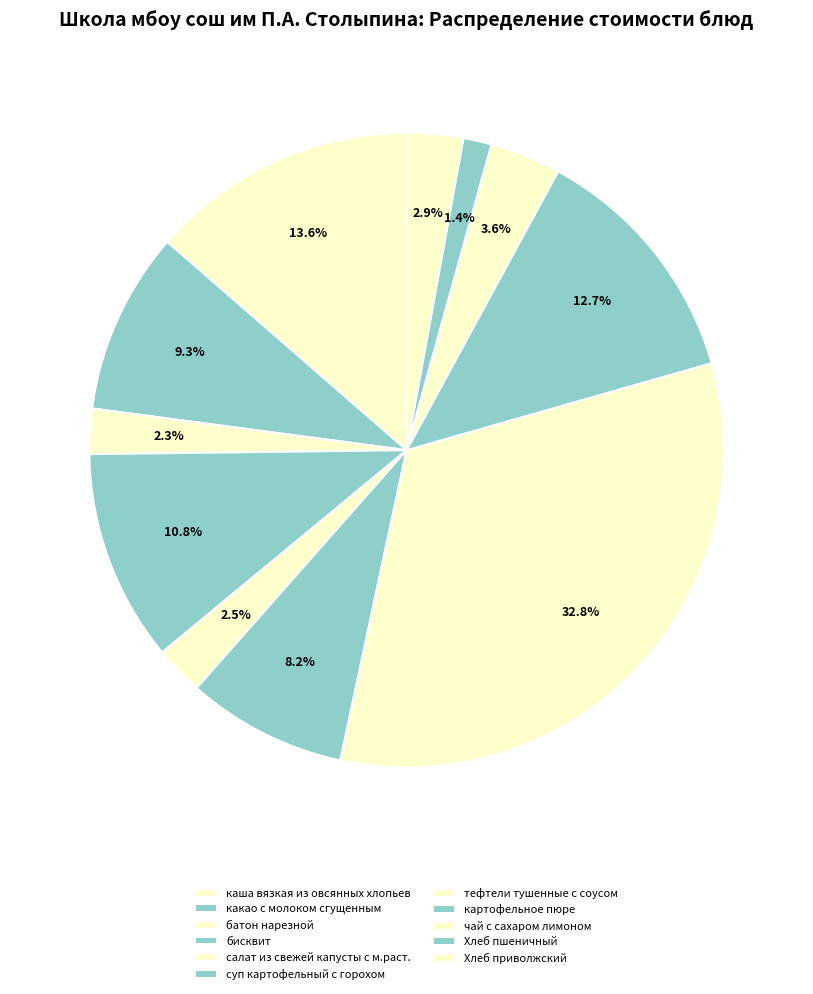

How many segments does this pie chart have?

11